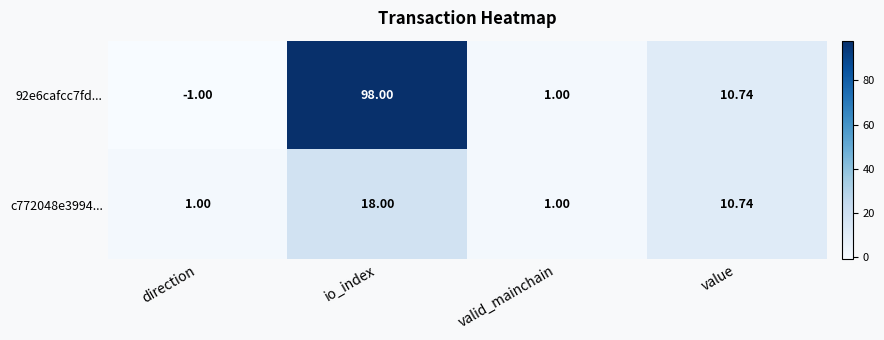

Which category has the lowest value across all series?

direction